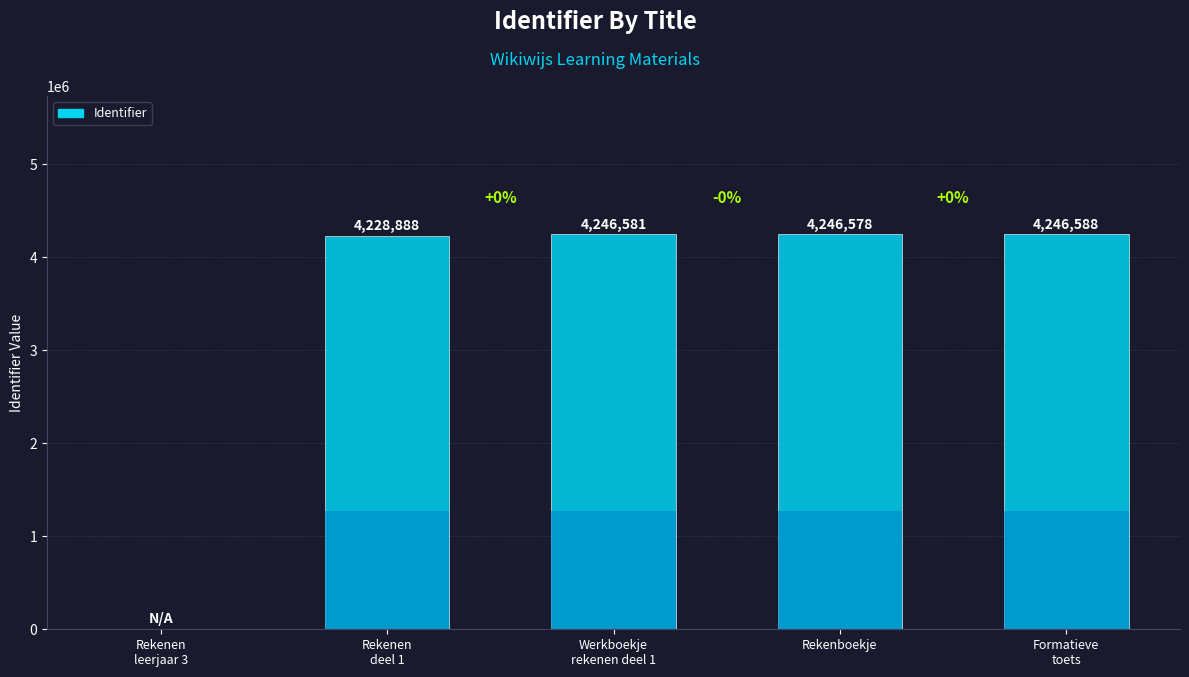

At which label is the value closest to 2123294?

Rekenen
deel 1